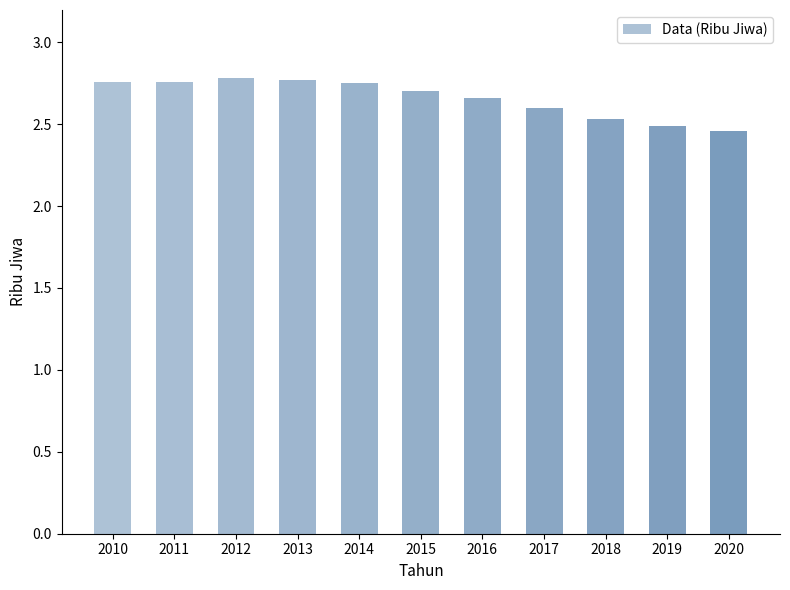

At which category does the chart reach its minimum across all series?

2020